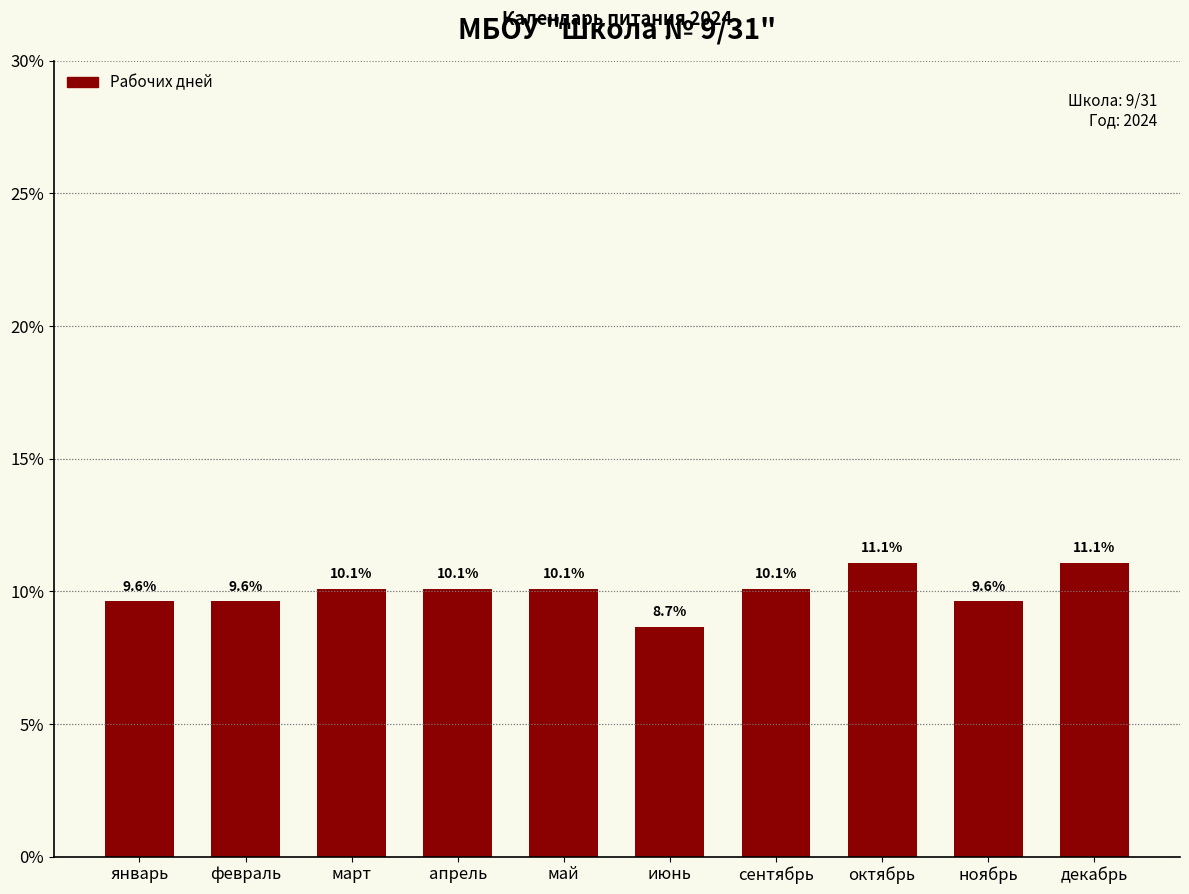

At which label does the data first exceed 10?

март